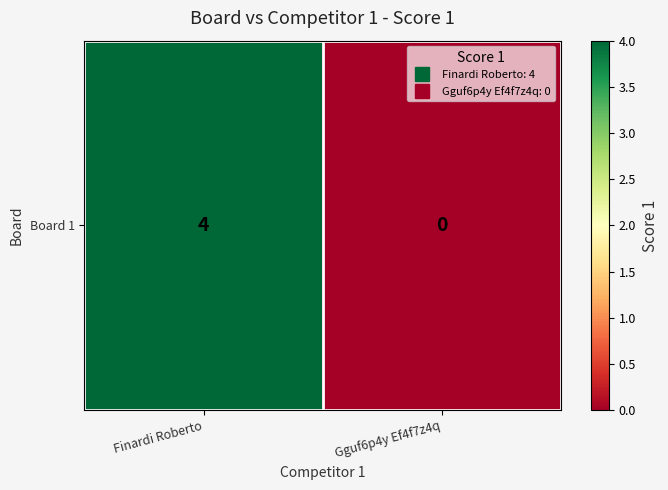

The value at Finardi Roberto is 7. True or false?

False